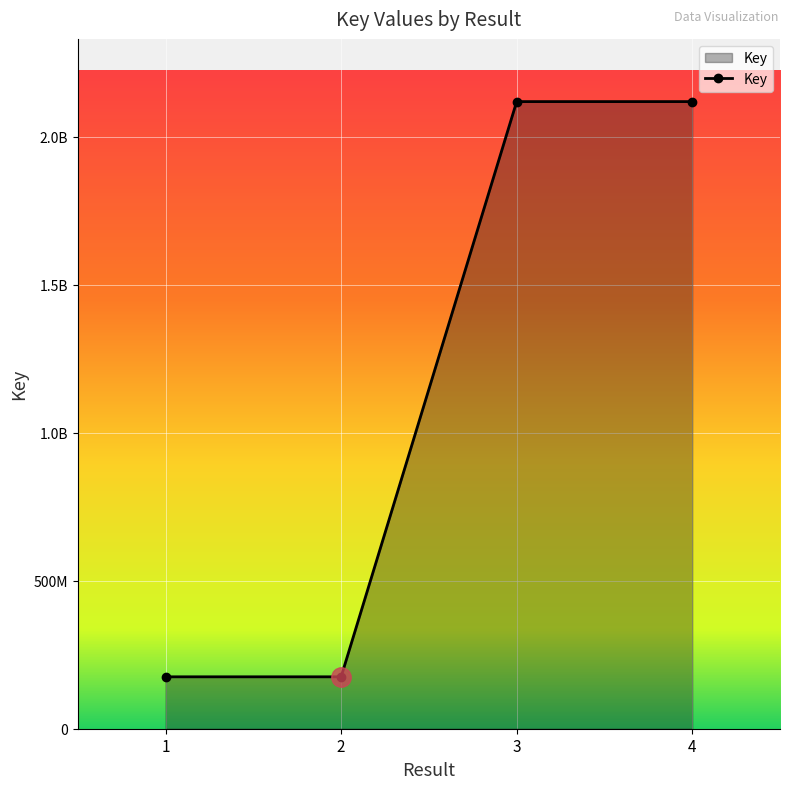

Does the chart display data point markers on the line(s)?

Yes